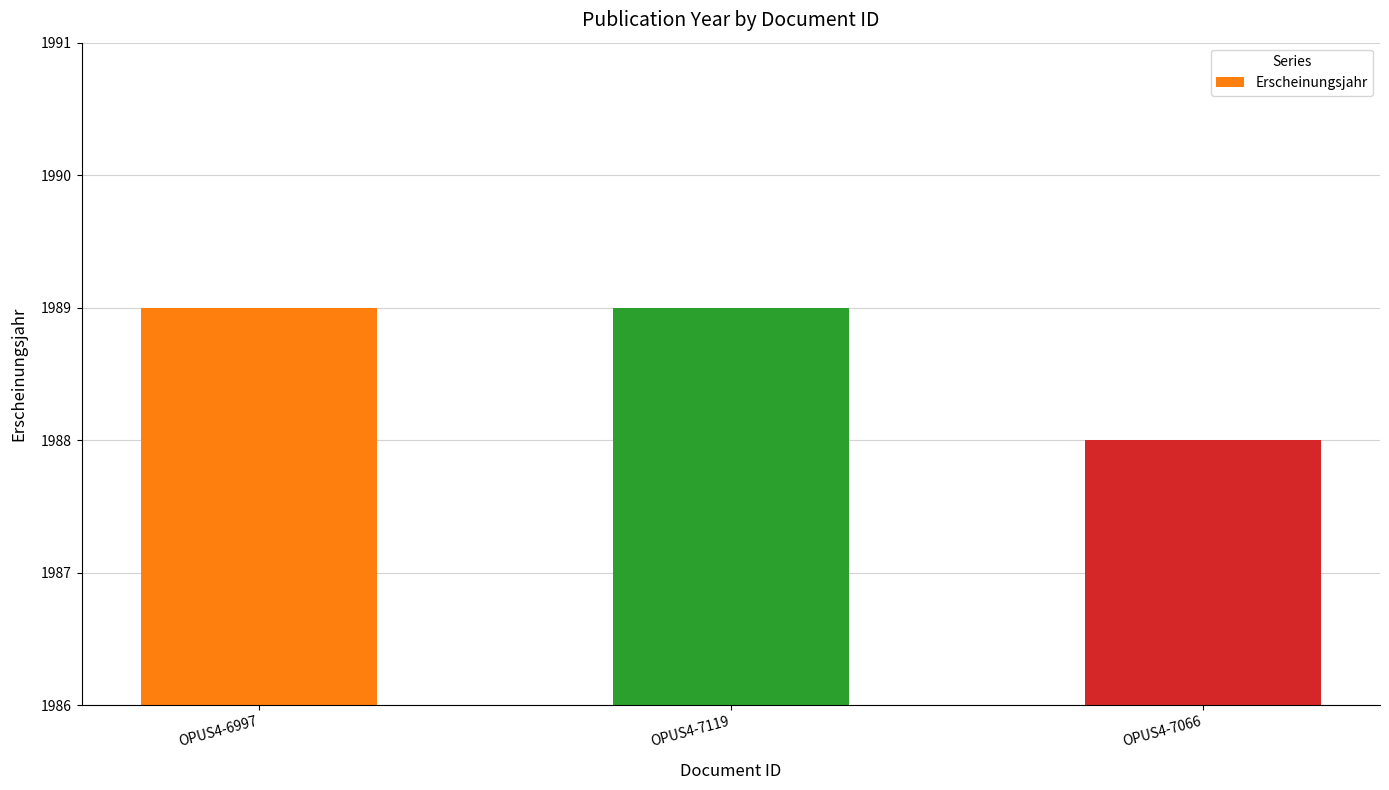

What is the approximate value at OPUS4-7119?

1989